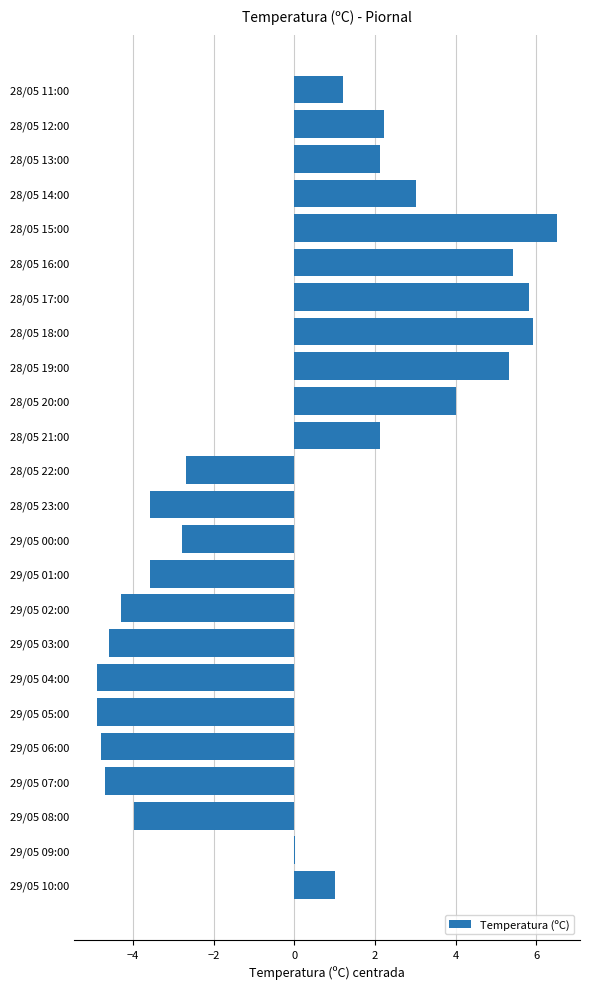

Count the number of categories in the chart.

24